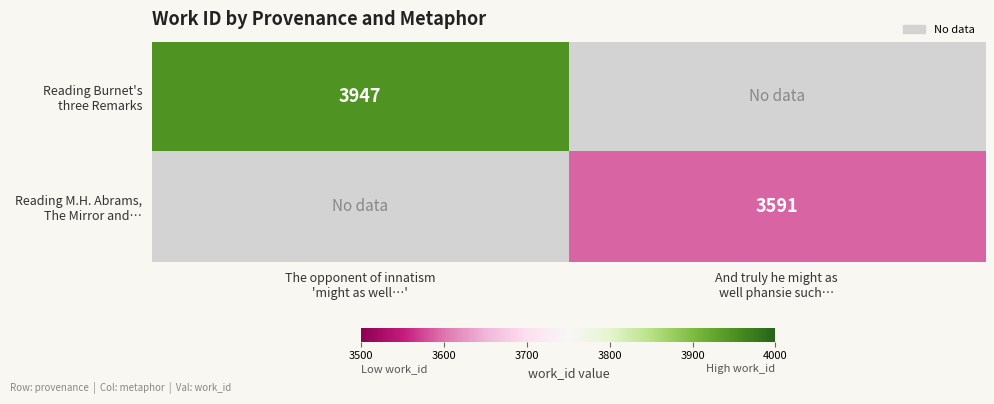

Where is Reading Burnet's three Remarks nearest to the value 3947?

The opponent of innatism 'might as well…'